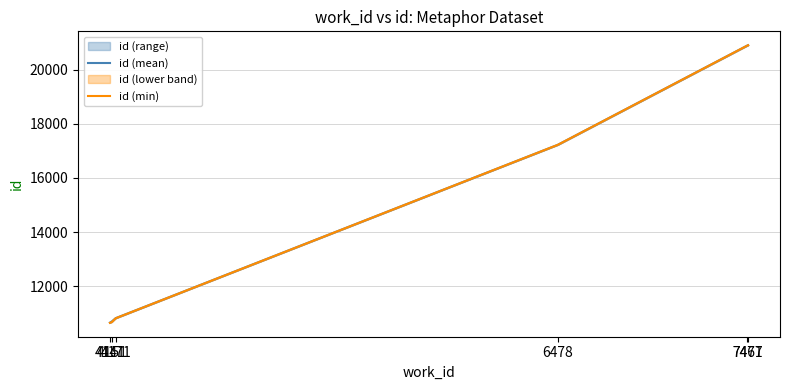

What is the value of the id (min) point at the 3rd from the left?

10819.0